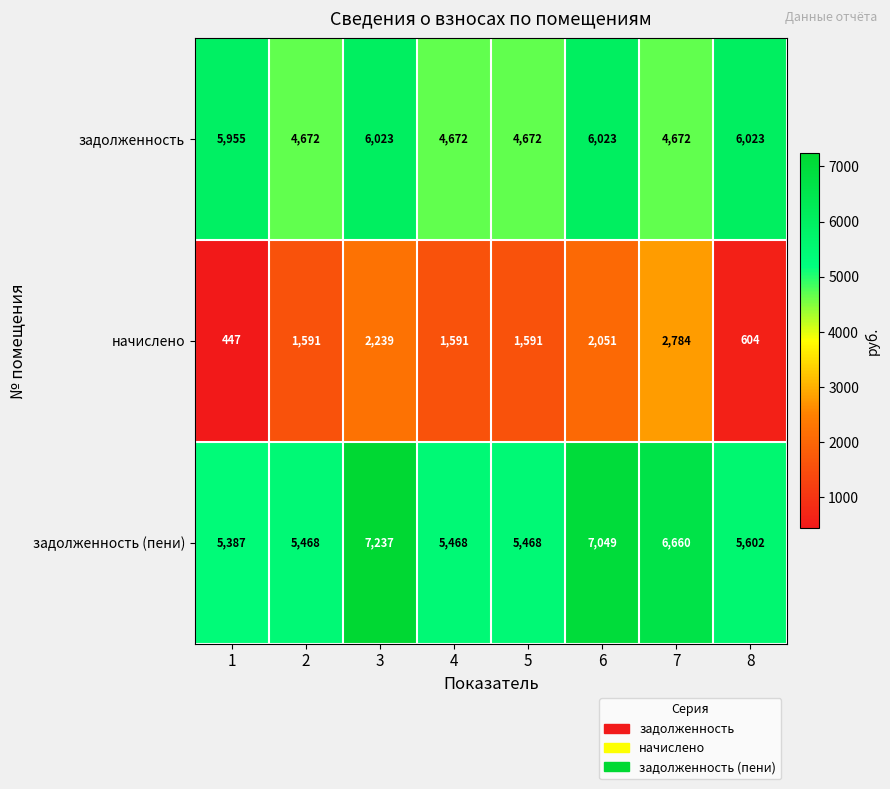

Reading left to right, transcribe all the data shown in this chart.

задолженность: 5955	4672	6023	4672	4672	6023	4672	6023
начислено: 447	1591	2239	1591	1591	2051	2784	604
задолженность (пени): 5387	5468	7237	5468	5468	7049	6660	5602